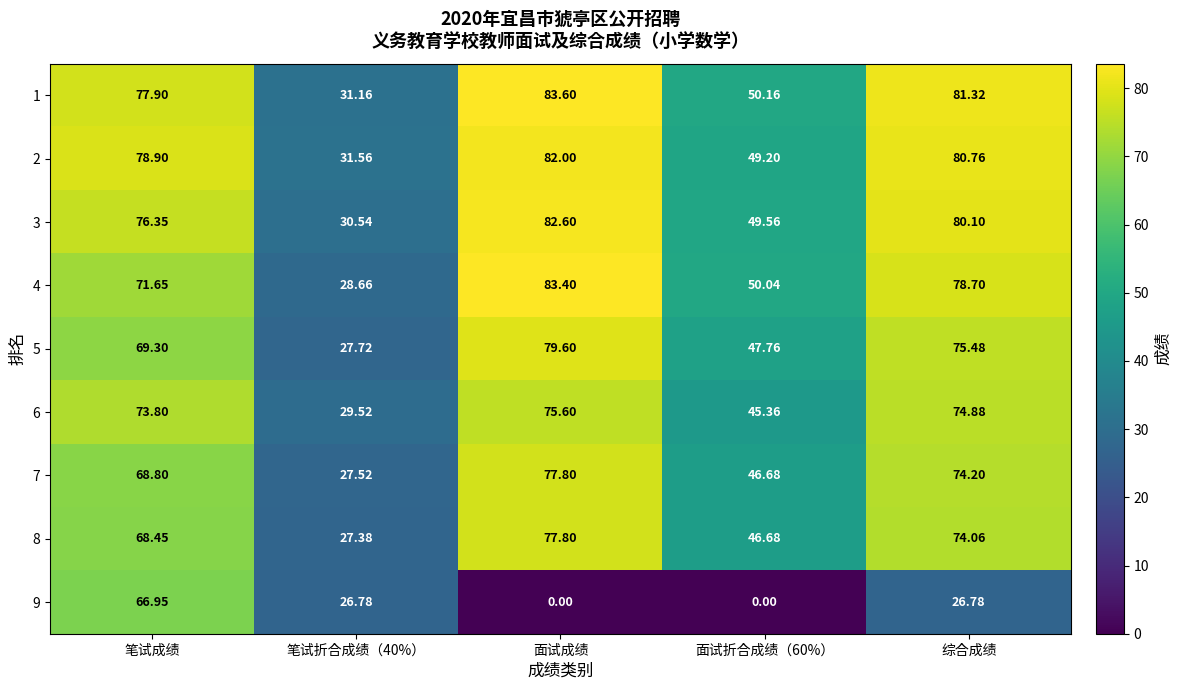

At which category is the sum across all series the highest?

笔试成绩